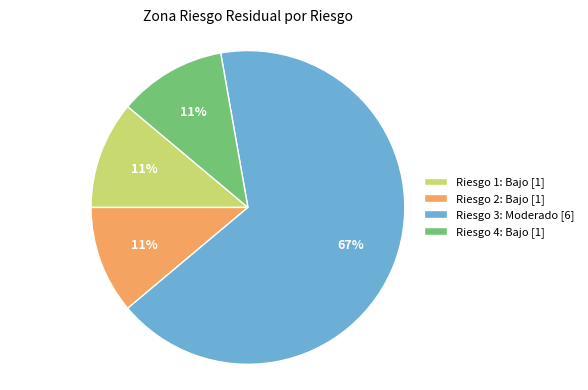

Is there any slice that represents more than half of the pie?

Yes